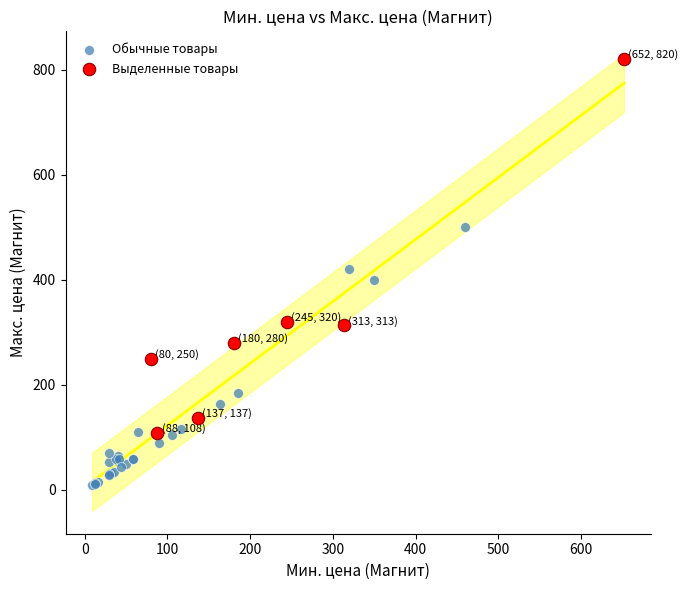

Which series reaches the minimum Y coordinate?

Обычные товары